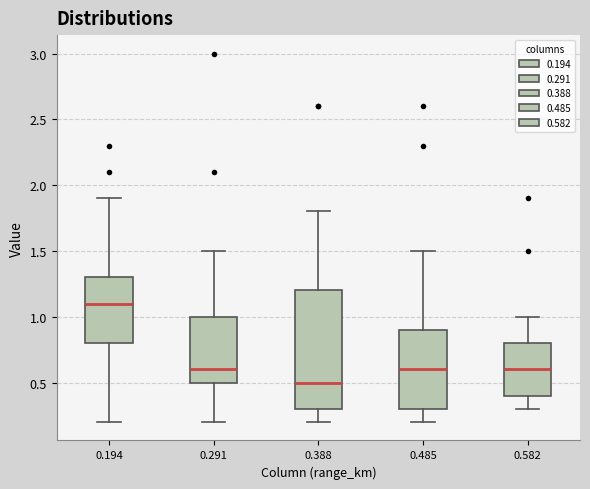

Reading left to right, transcribe this box plot: for each box, give where its median line is, the range the box spans, and where its two whiskers end, as read against the y-axis. The values are not printed on the chart, so give them approximately, as read against the axis.

0.194: median 1.1, box 0.8 to 1.3, whiskers 0.2 to 1.9
0.291: median 0.6, box 0.5 to 1.0, whiskers 0.2 to 1.5
0.388: median 0.5, box 0.3 to 1.2, whiskers 0.2 to 1.8
0.485: median 0.6, box 0.3 to 0.9, whiskers 0.2 to 1.5
0.582: median 0.6, box 0.4 to 0.8, whiskers 0.3 to 1.0